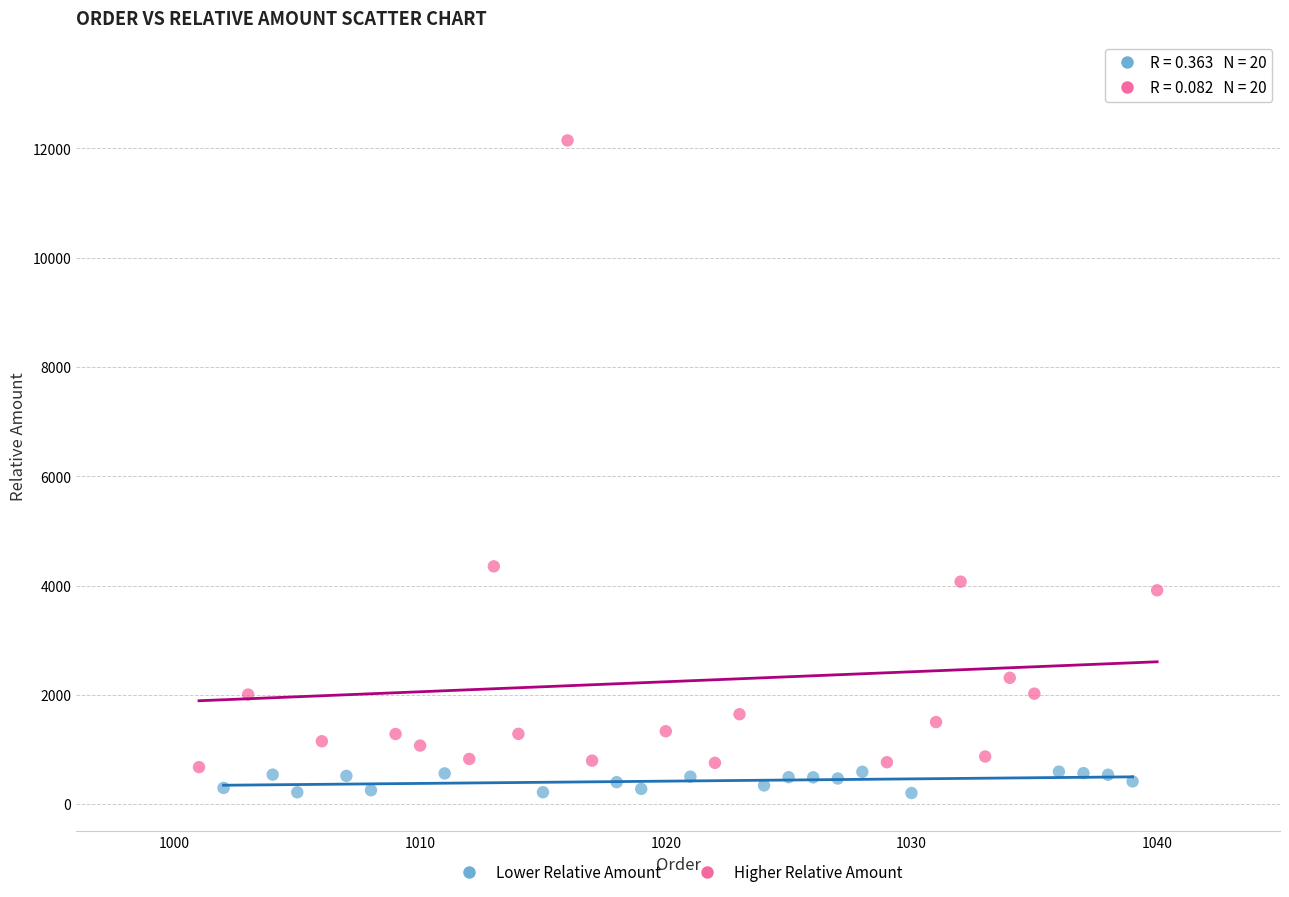

Which series has the largest Y range (max minus min)?

Higher Relative Amount